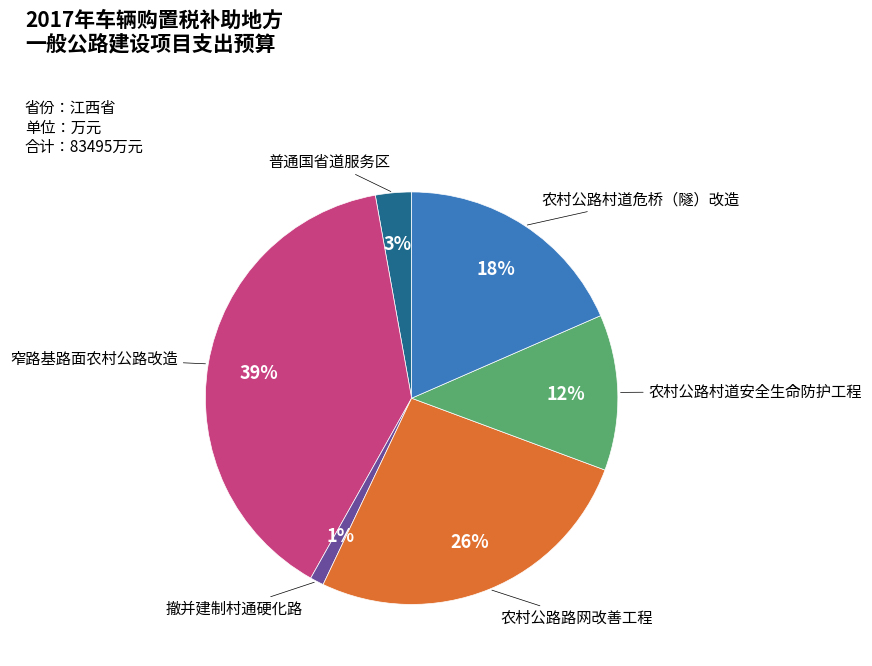

Does any single category account for the majority?

No